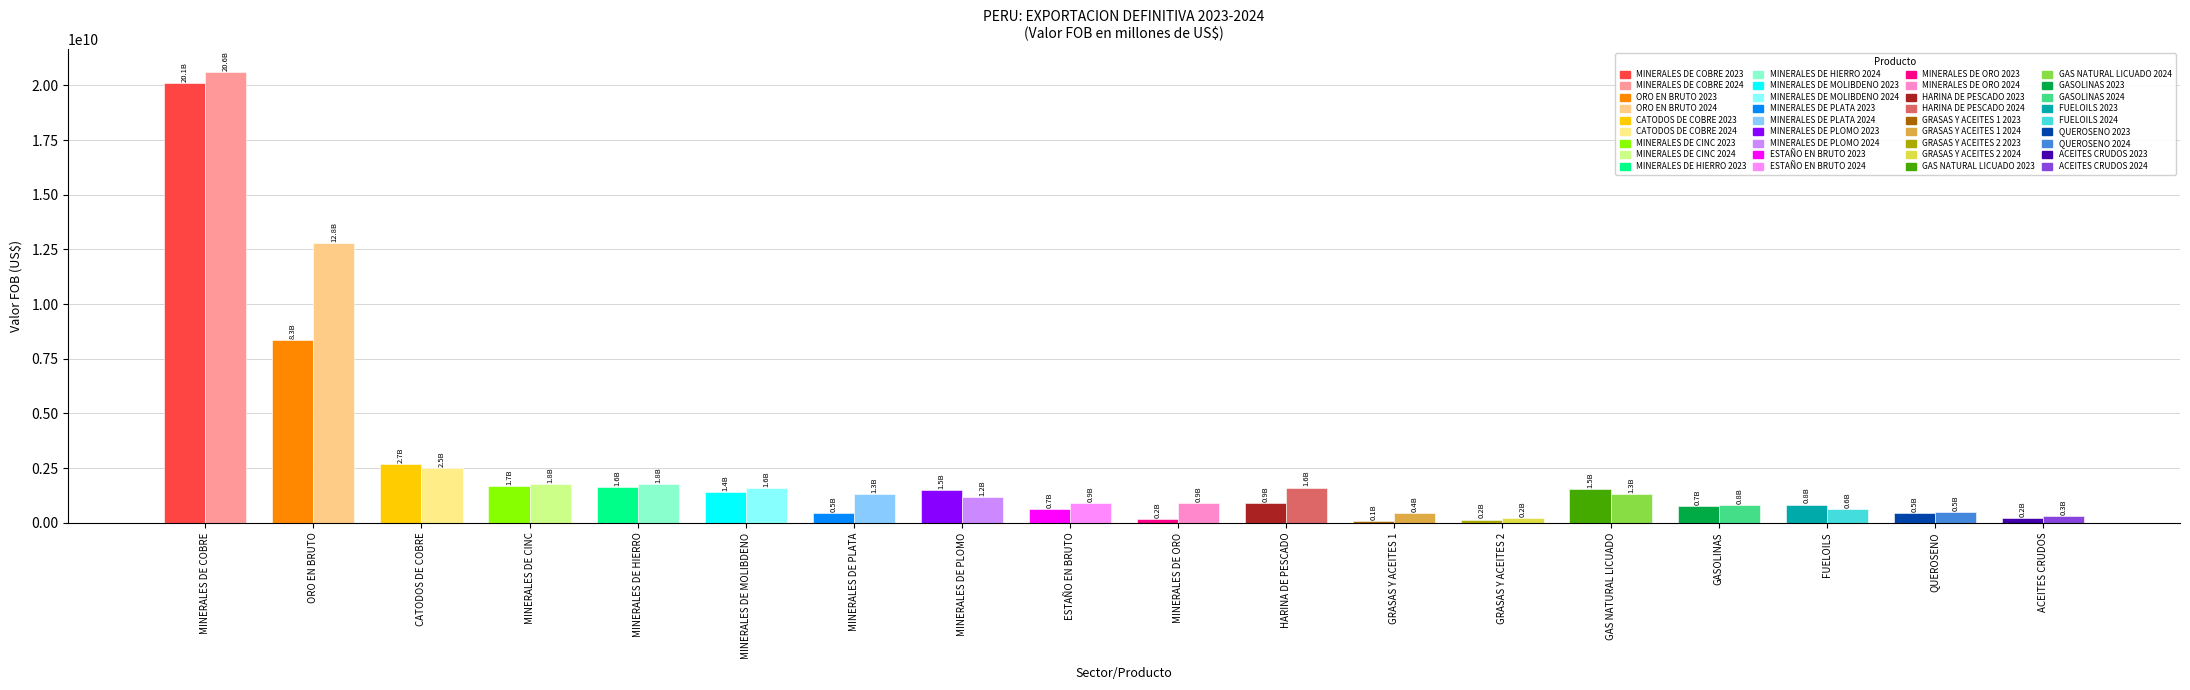

What is the spread (max minus min) of values at MINERALES DE PLATA?

841994005.5